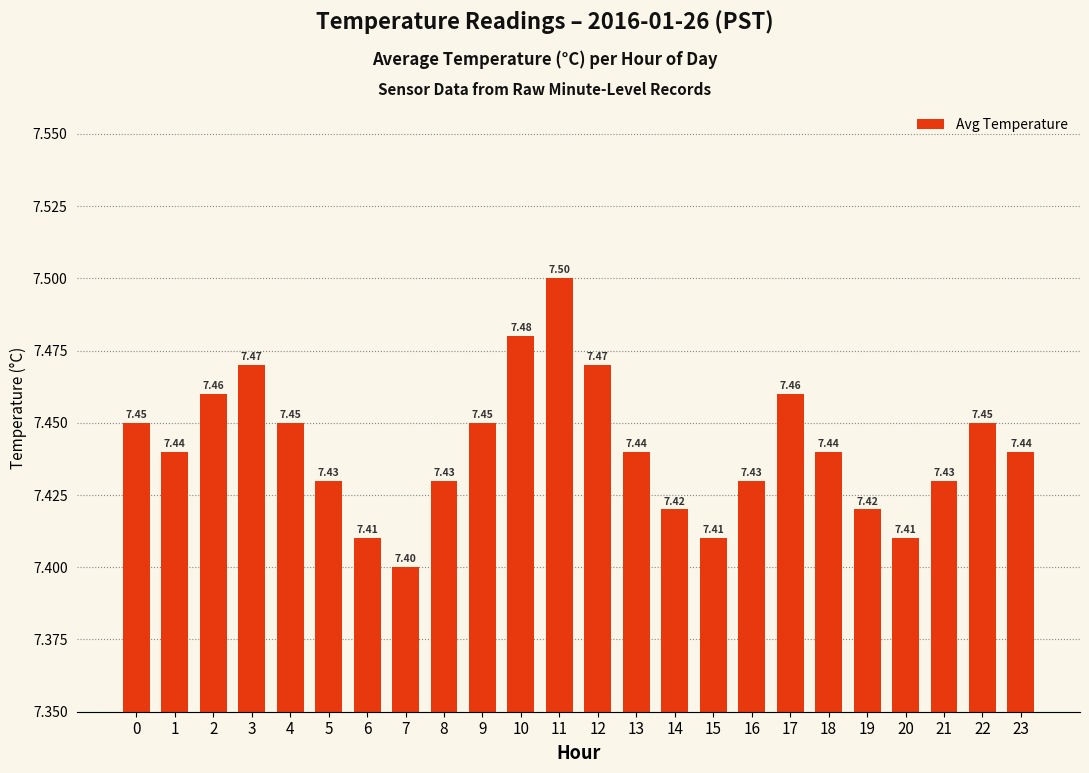

Reading left to right, transcribe all the data shown in this chart.

7.5	7.4	7.5	7.5	7.5	7.4	7.4	7.4	7.4	7.5	7.5	7.5	7.5	7.4	7.4	7.4	7.4	7.5	7.4	7.4	7.4	7.4	7.5	7.4